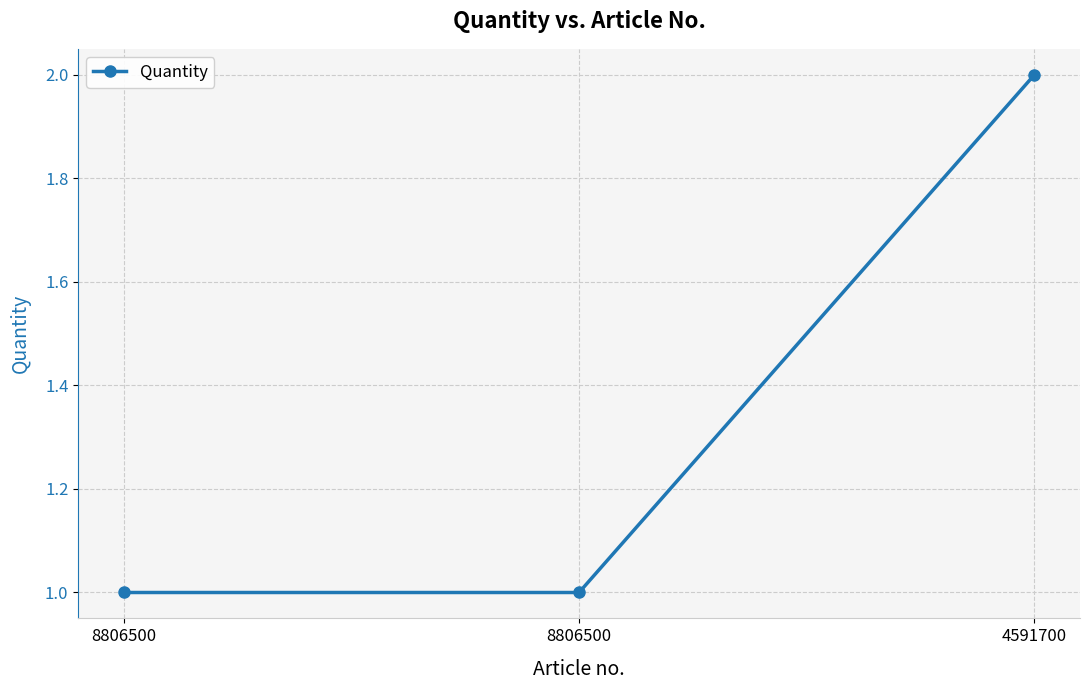

How many categories are shown in the chart?

3